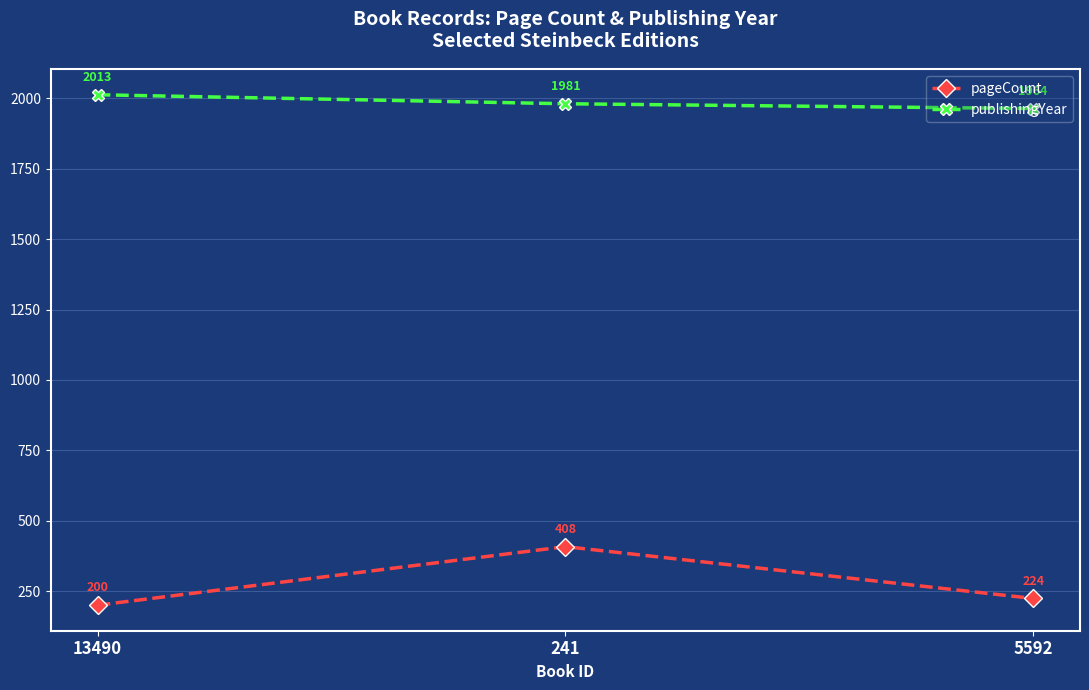

Rank the series by their maximum value, from lowest to highest.

pageCount, publishingYear